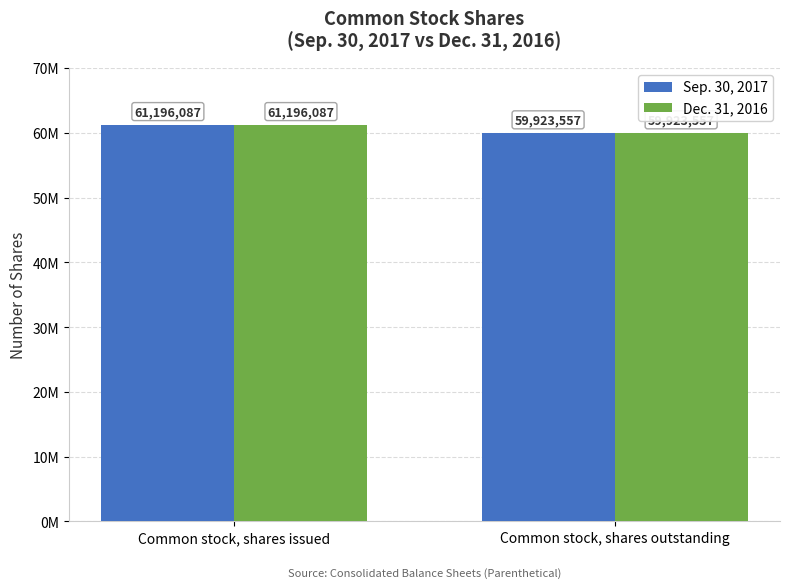

At Common stock, shares outstanding, list the series in order from smallest to largest.

Sep. 30, 2017, Dec. 31, 2016